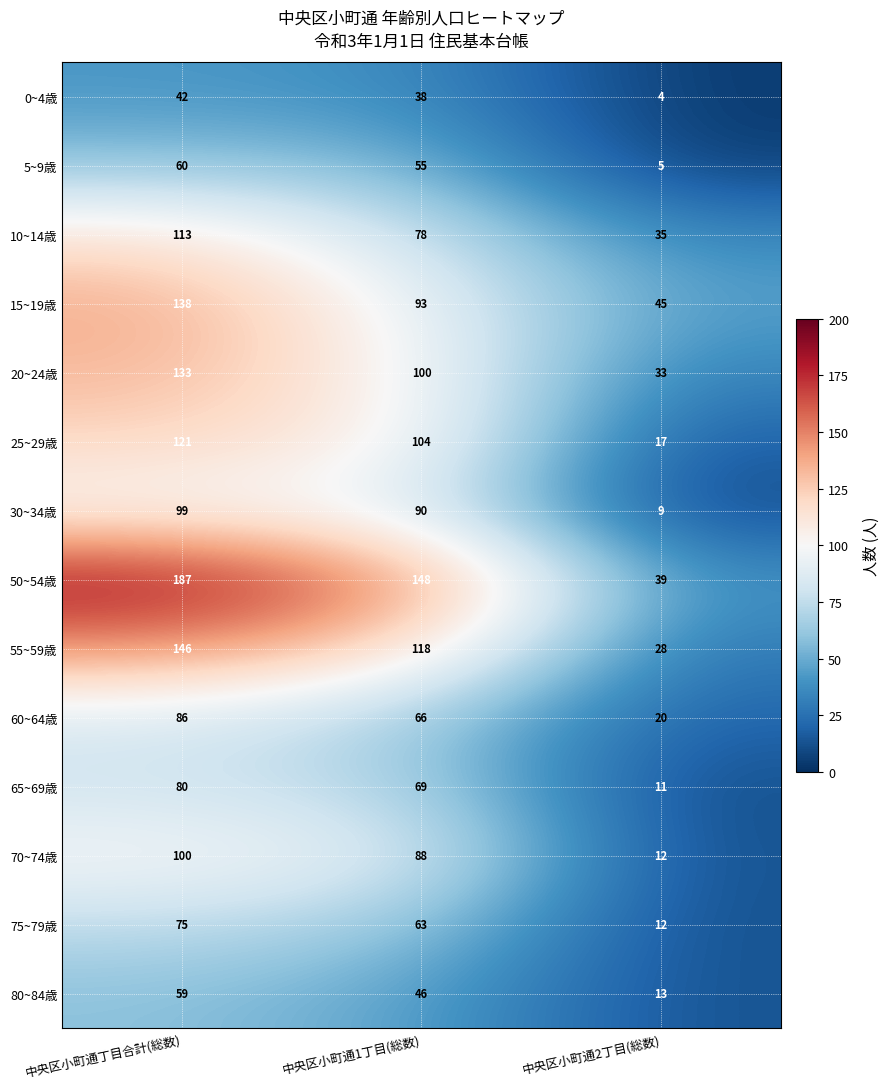

Which series has the widest spread of values?

50~54歳